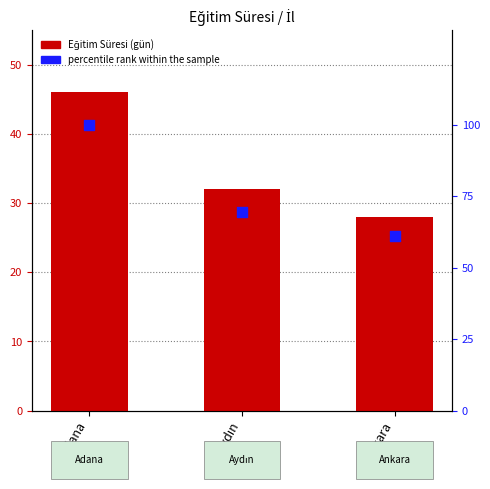

Which series reaches the maximum Y coordinate?

percentile rank within the sample